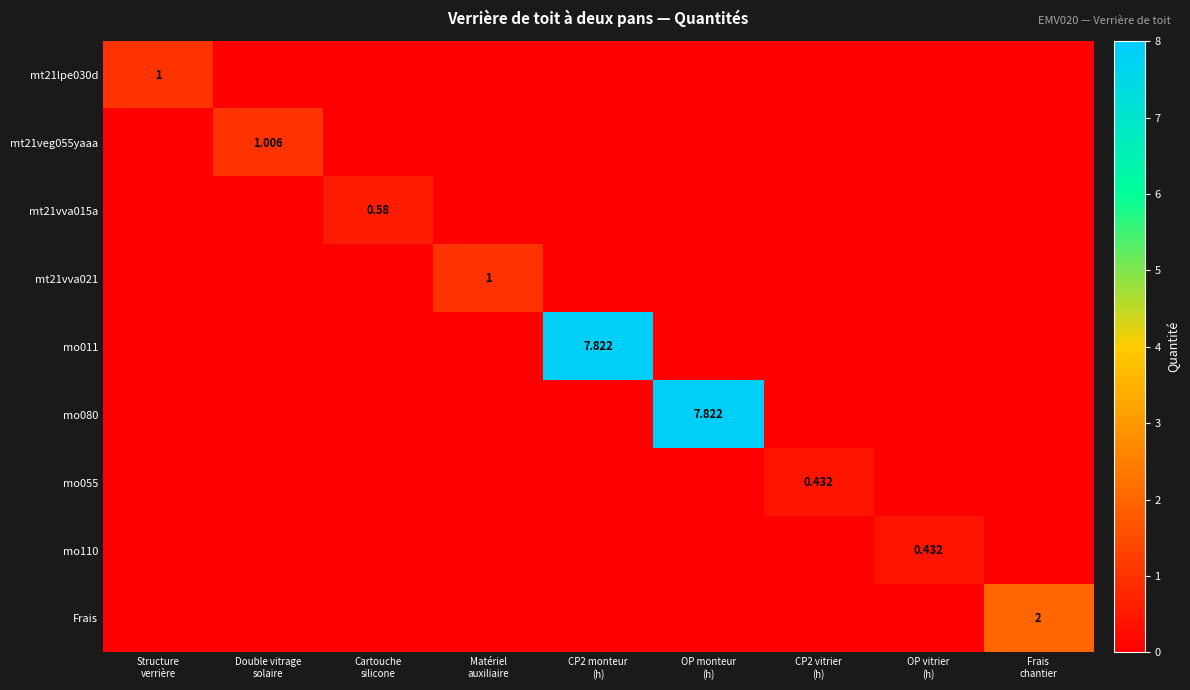

What is the difference between the maximum and second lowest values in the mt21lpe030d series?

1.0